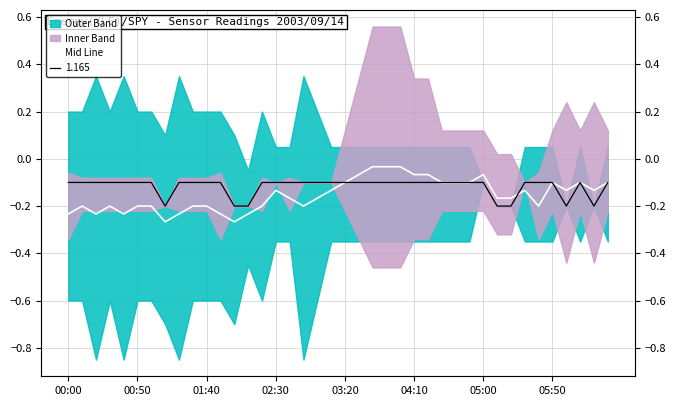

The value at 05:00 is -0.1. True or false?

False